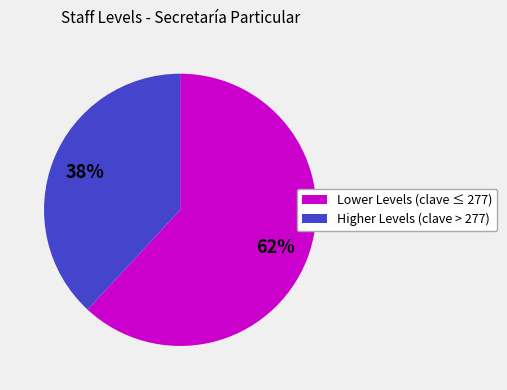

To the nearest percent, what is the difference between the largest and smallest slice percentages?

24%